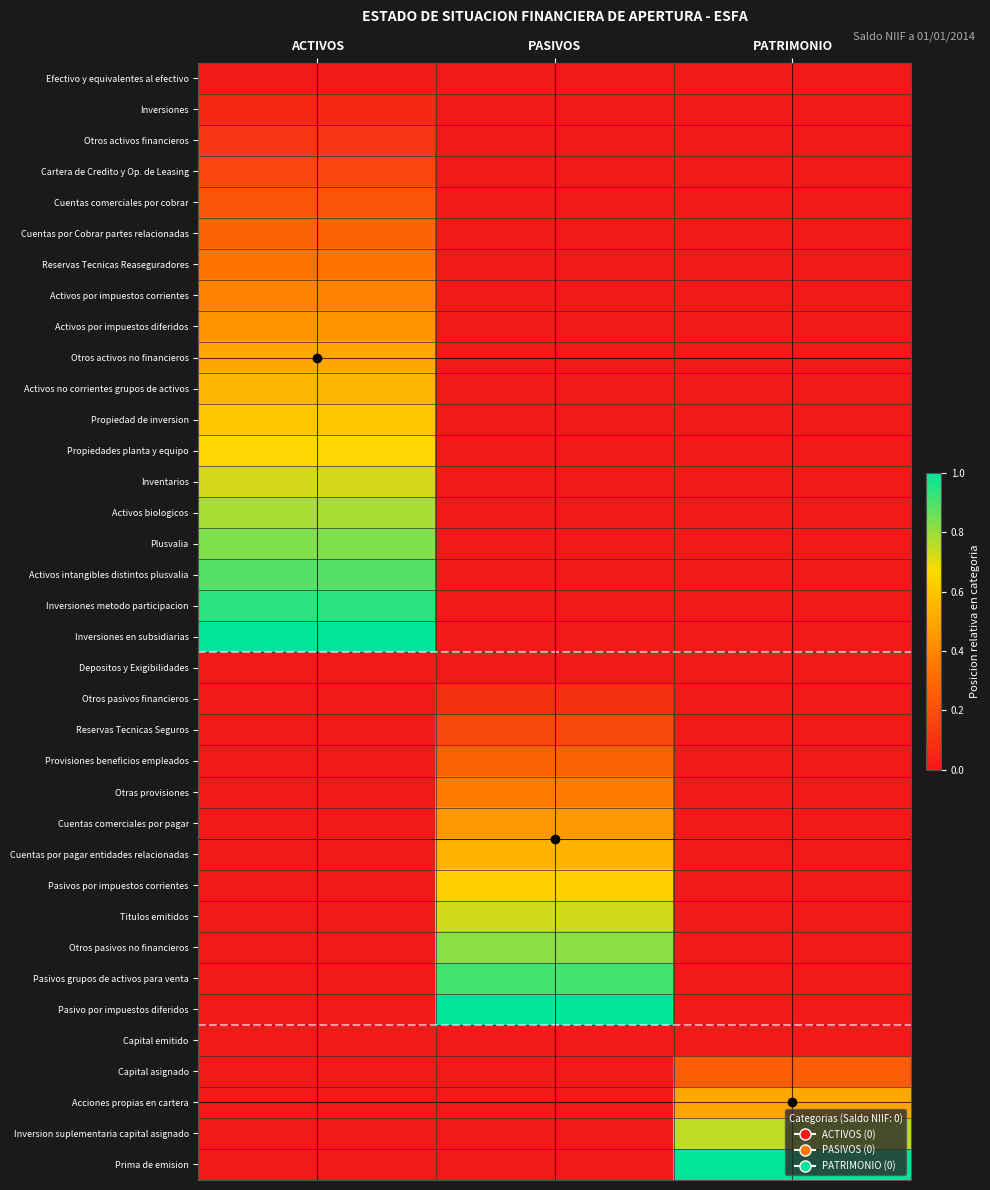

Count the number of categories in the chart.

3